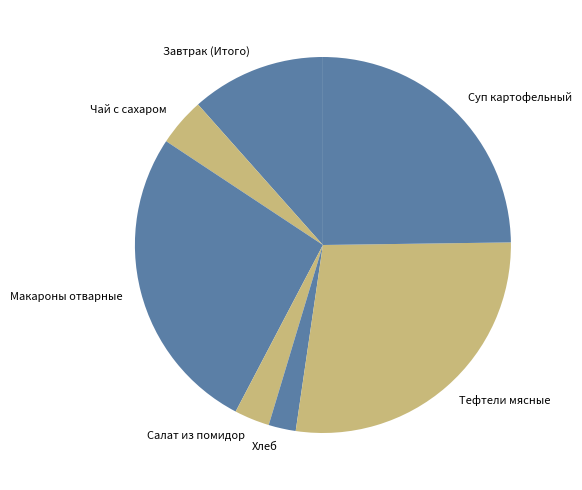

Which has a higher value, Хлеб or Суп картофельный?

Суп картофельный